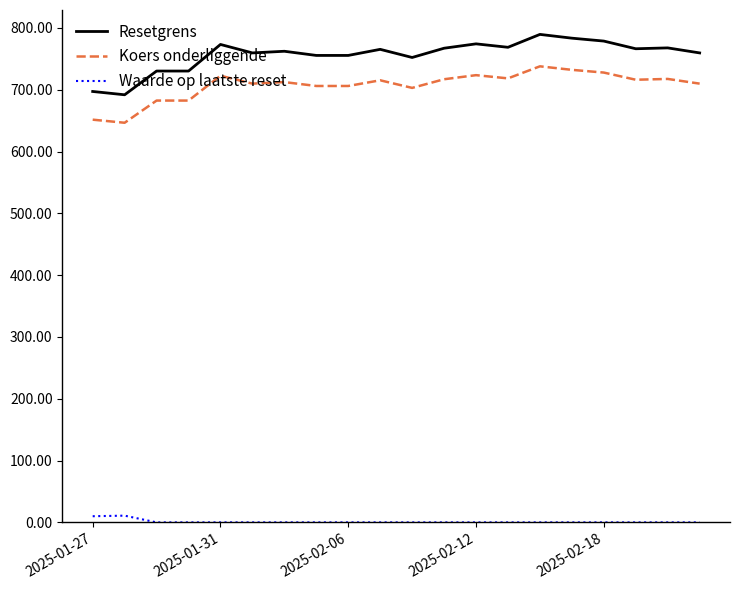

Which series has the widest spread of values?

Resetgrens